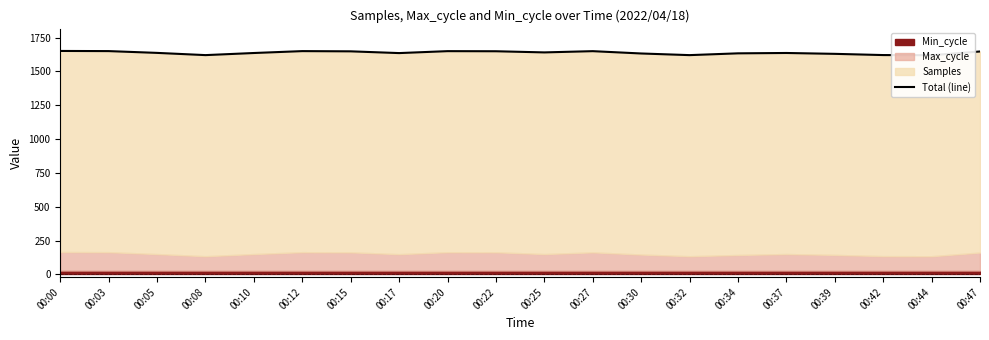

What is the value of the 3rd point from the left?

1637.2